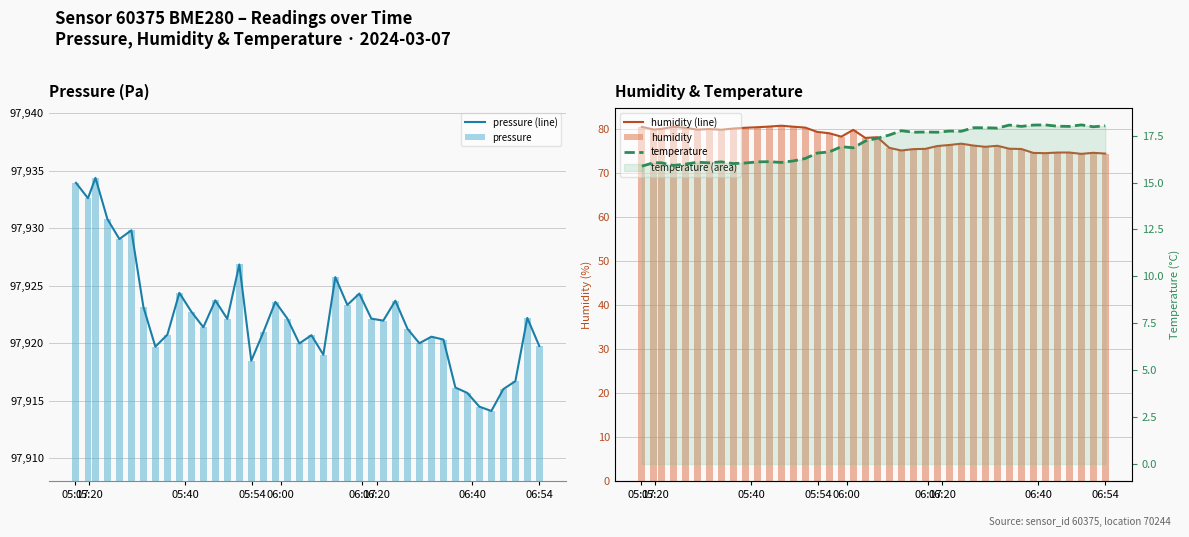

What is the highest value of the pressure (line) series?

97934.4